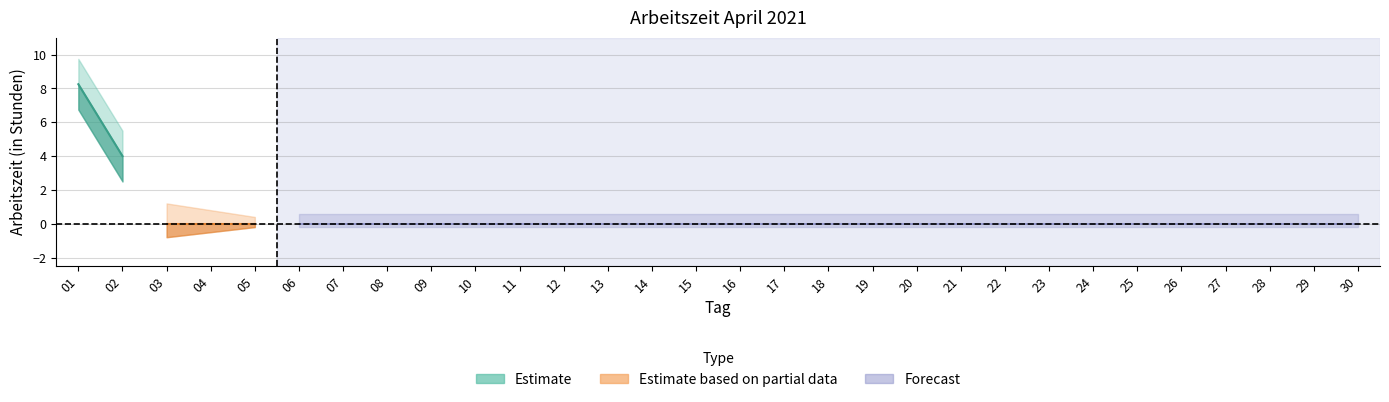

Does the chart display data point markers on the line(s)?

No